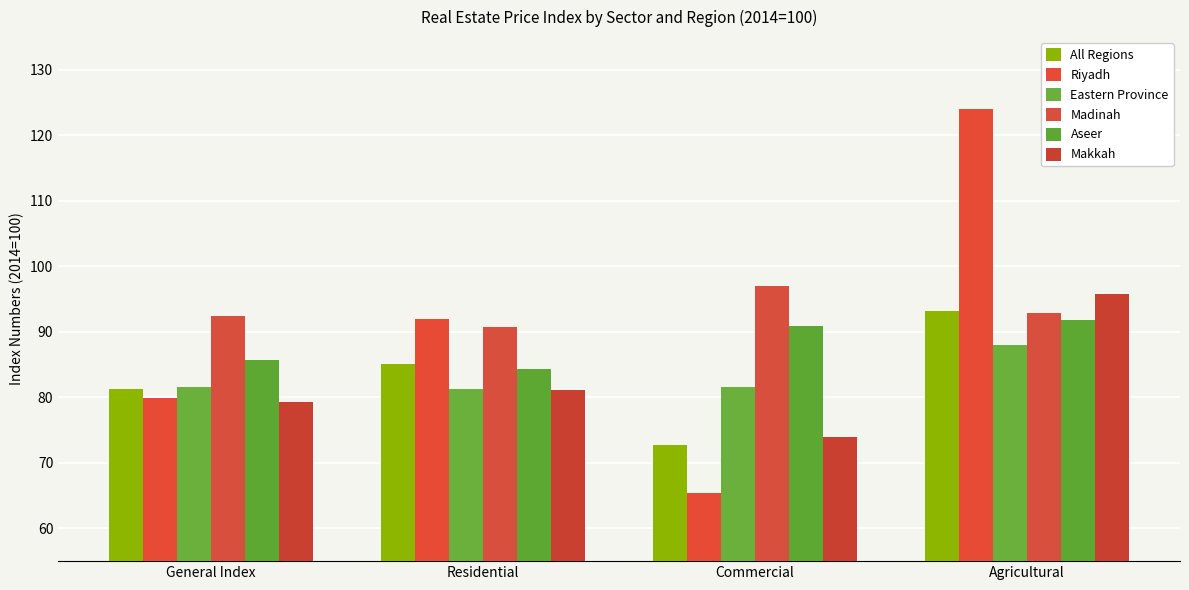

Between General Index and Commercial, which series saw the biggest shift?

Riyadh